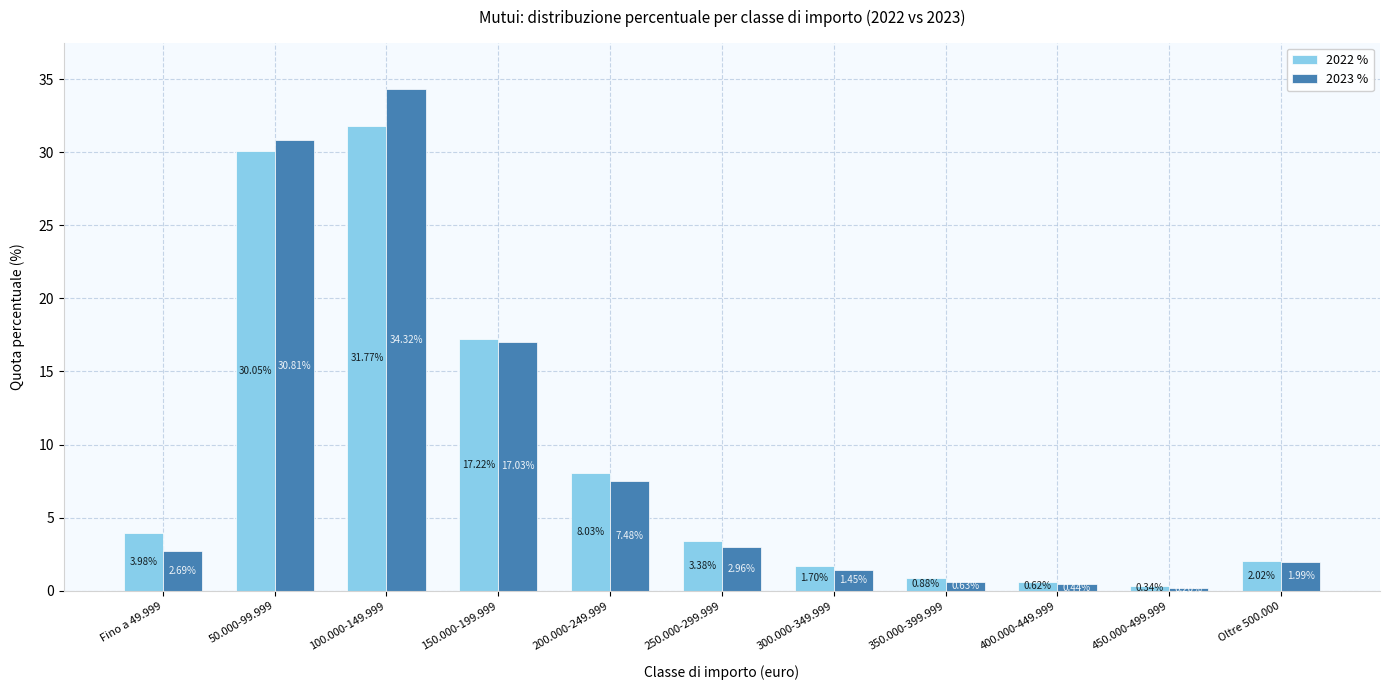

What is the smallest value displayed?

0.2